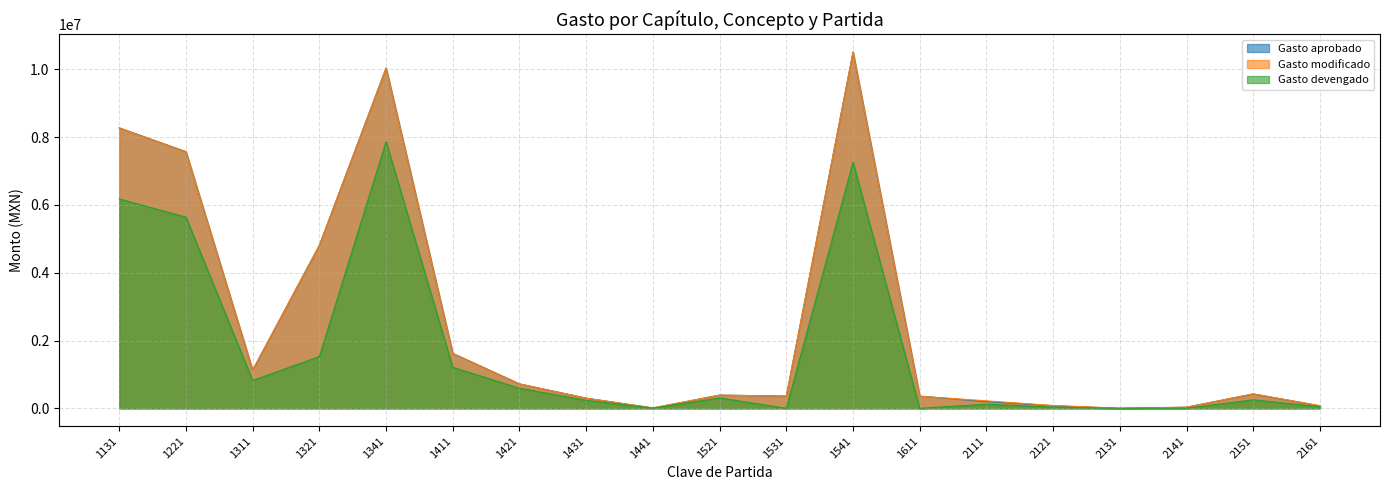

Does the chart have visible grid lines?

Yes